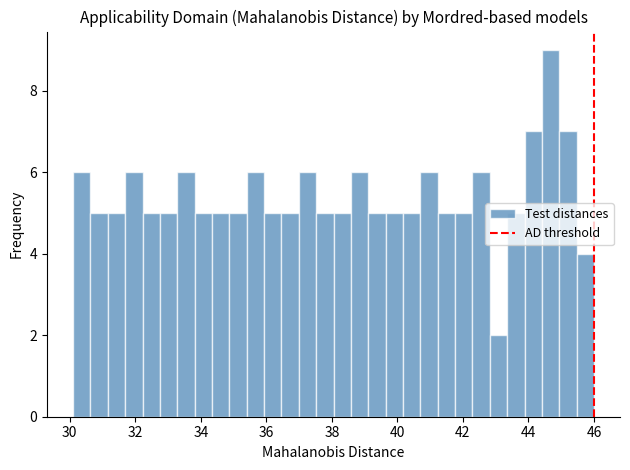

Read against the x-axis, roughly where is the centre of the tallest bar?

44.6